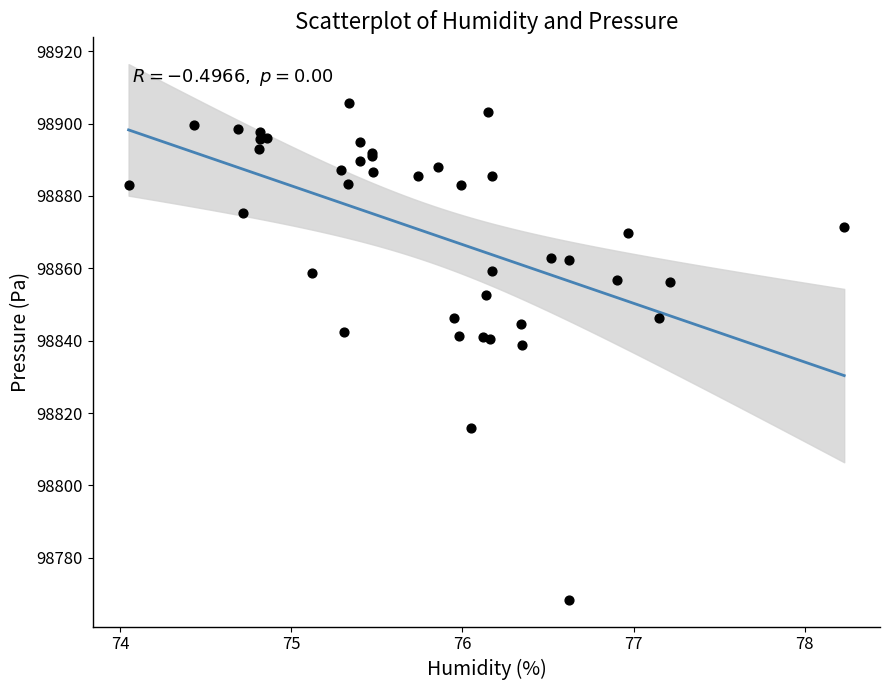

What Y value in the scatter plot is closest to 98837?

98838.7